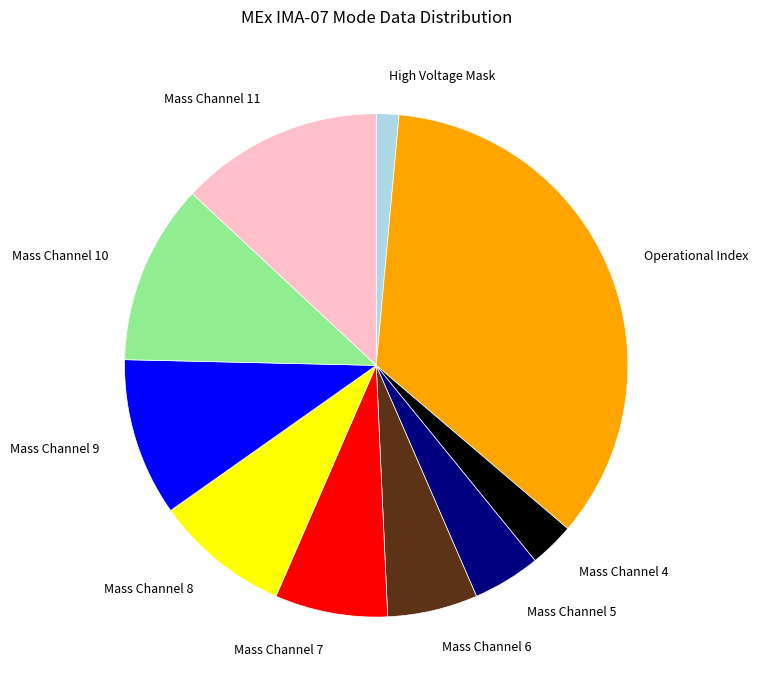

Does Mass Channel 5 represent more than half of the total?

No